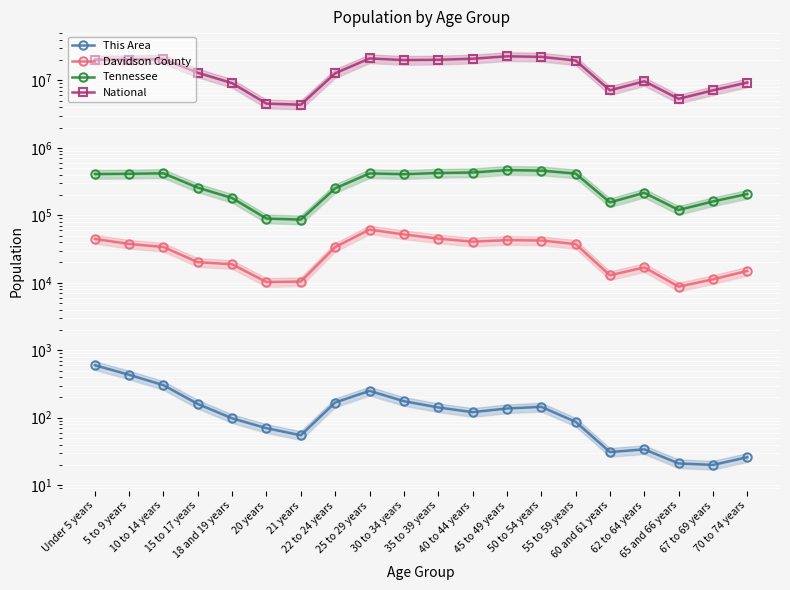

True or false: National has more than 2 points higher than both neighbors.

True